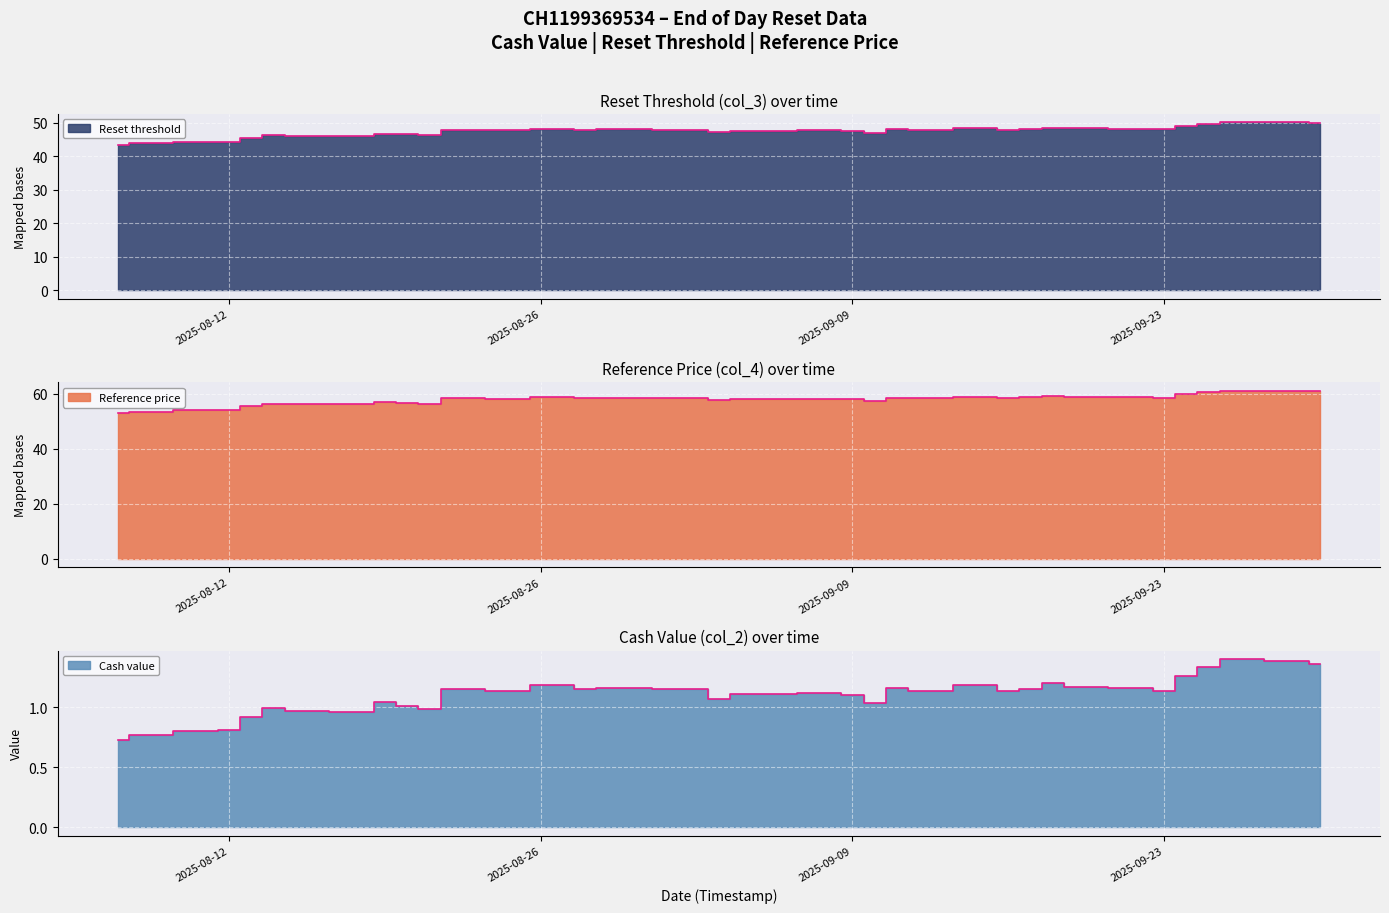

Rank the categories by Reset threshold value from highest to lowest.

2025-09-26, 2025-09-29, 2025-09-30, 2025-09-25, 2025-09-24, 2025-09-18, 2025-09-19, 2025-09-15, 2025-09-22, 2025-08-26, 2025-08-27, 2025-09-17, 2025-09-11, 2025-08-29, 2025-09-23, 2025-09-02, 2025-09-12, 2025-08-28, 2025-09-16, 2025-08-22, 2025-08-25, 2025-09-08, 2025-09-04, 2025-09-05, 2025-09-09, 2025-09-03, 2025-09-10, 2025-08-19, 2025-08-20, 2025-08-21, 2025-08-14, 2025-08-15, 2025-08-18, 2025-08-13, 2025-08-12, 2025-08-11, 2025-08-08, 2025-08-07